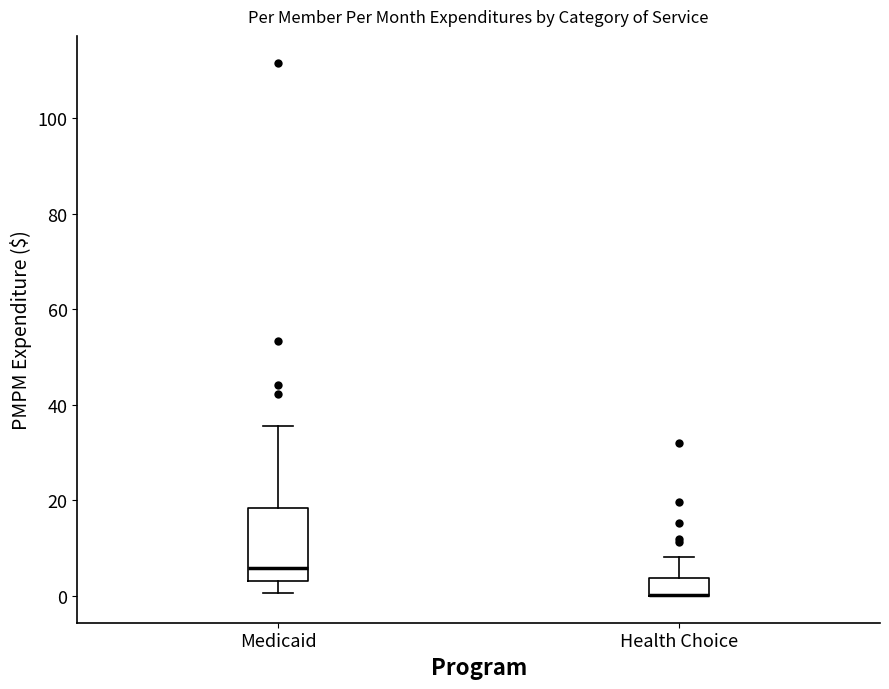

Reading left to right, read every box against the y-axis: the position of its median line, the range the box covers, and the ends of its whiskers. The values are not printed on the chart, so give them approximately, as read against the axis.

Medicaid: median 6, box 4 to 18, whiskers 0 to 36
Health Choice: median 0 (drawn on the box's lower edge), box 0 to 4, whiskers 0 to 8